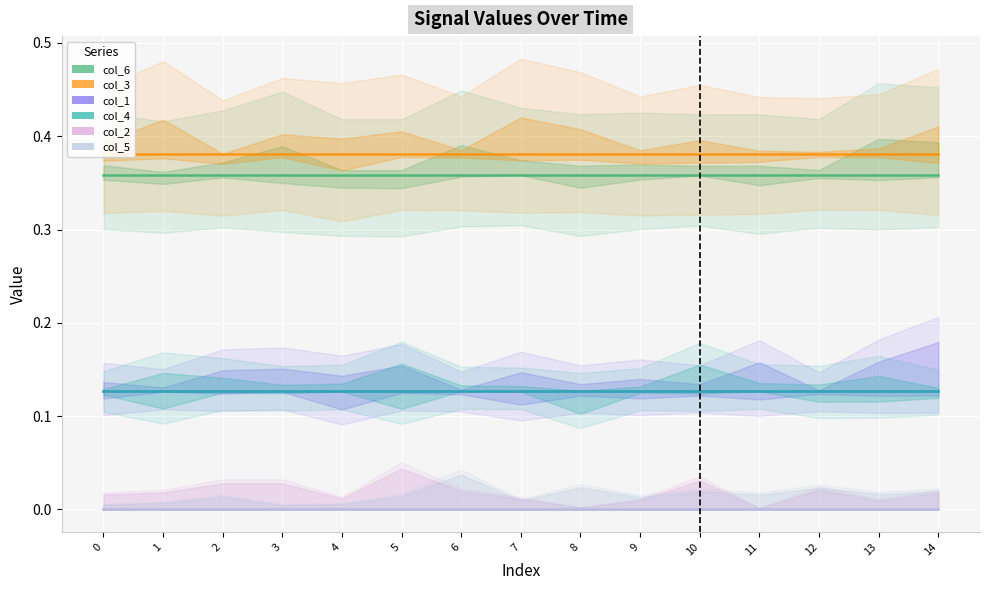

Reading left to right, what are all the values shown in this chart?

col_6: 0=0.4	1=0.4	2=0.4	3=0.4	4=0.4	5=0.4	6=0.4	7=0.4	8=0.4	9=0.4	10=0.4	11=0.4	12=0.4	13=0.4	14=0.4
col_3: 0=0.4	1=0.4	2=0.4	3=0.4	4=0.4	5=0.4	6=0.4	7=0.4	8=0.4	9=0.4	10=0.4	11=0.4	12=0.4	13=0.4	14=0.4
col_1: 0=0.1	1=0.1	2=0.1	3=0.1	4=0.1	5=0.1	6=0.1	7=0.1	8=0.1	9=0.1	10=0.1	11=0.1	12=0.1	13=0.1	14=0.1
col_4: 0=0.1	1=0.1	2=0.1	3=0.1	4=0.1	5=0.1	6=0.1	7=0.1	8=0.1	9=0.1	10=0.1	11=0.1	12=0.1	13=0.1	14=0.1
col_2: 0=0.0	1=0.0	2=0.0	3=0.0	4=0.0	5=0.0	6=0.0	7=0.0	8=0.0	9=0.0	10=0.0	11=0.0	12=0.0	13=0.0	14=0.0
col_5: 0=0.0	1=0.0	2=0.0	3=0.0	4=0.0	5=0.0	6=0.0	7=0.0	8=0.0	9=0.0	10=0.0	11=0.0	12=0.0	13=0.0	14=0.0